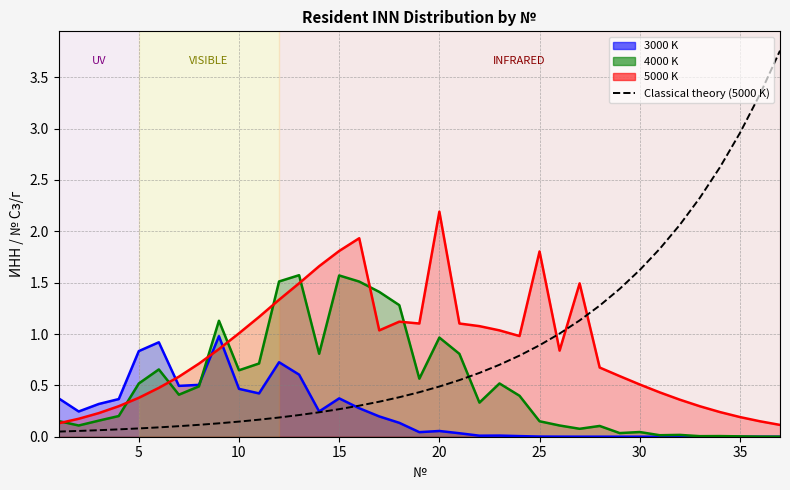

Which has a higher value, 34 or 35?

35